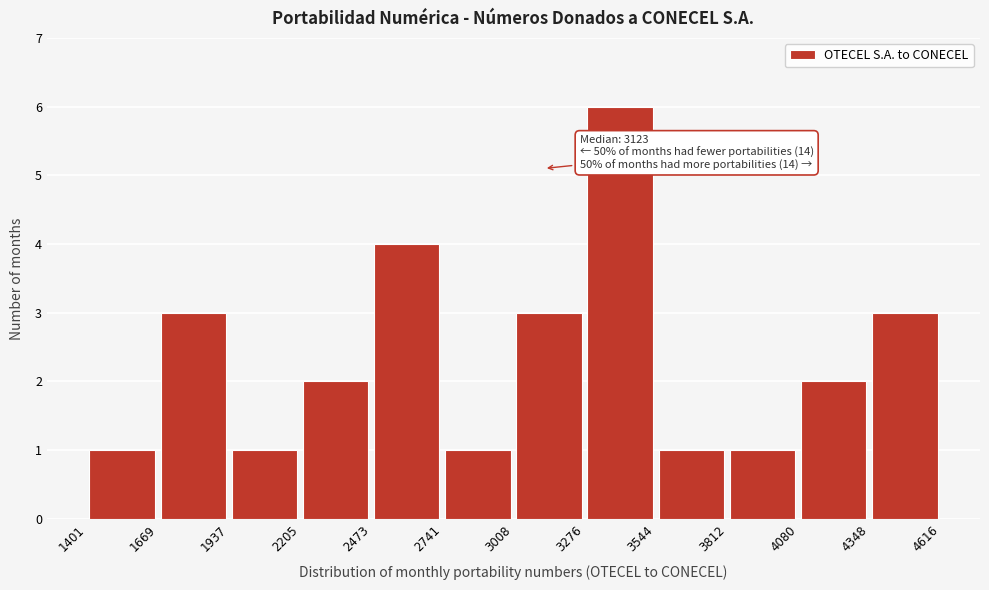

Over which range of the x-axis is the bar tallest?

3276 to 3544